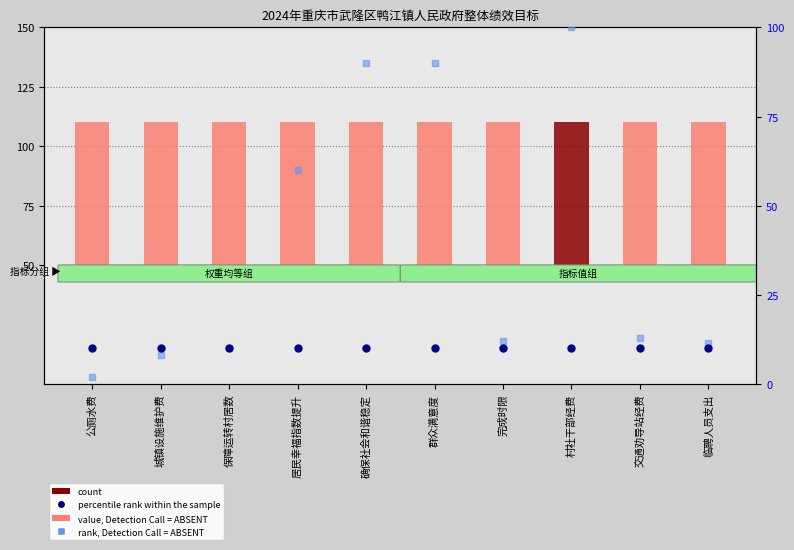

Which series reaches the maximum Y coordinate?

rank, Detection Call = ABSENT